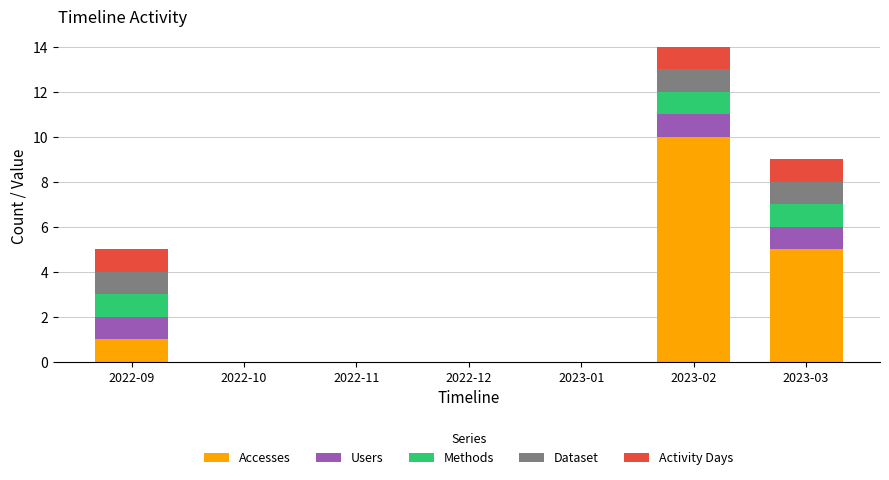

What is the total value across all series at 2023-02?

14